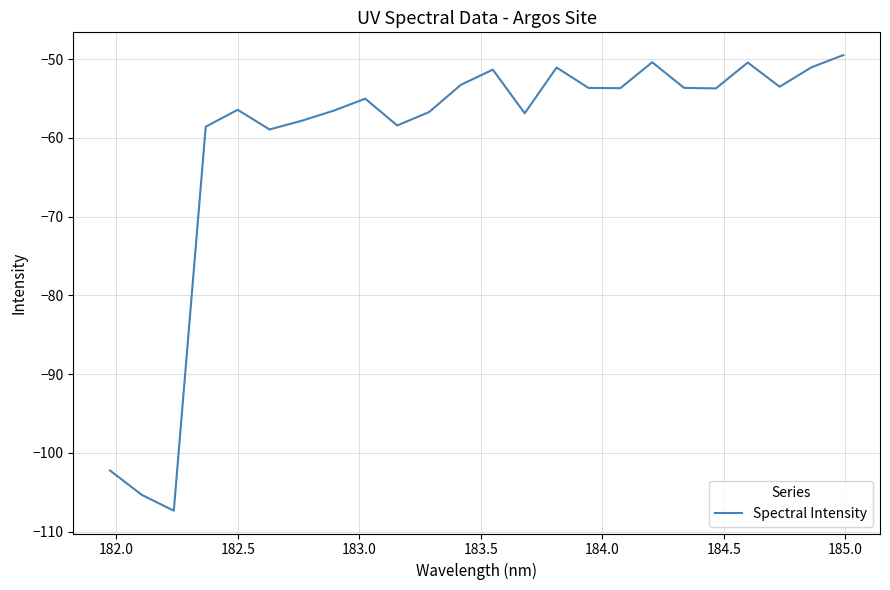

What is the greatest value displayed?

-49.5